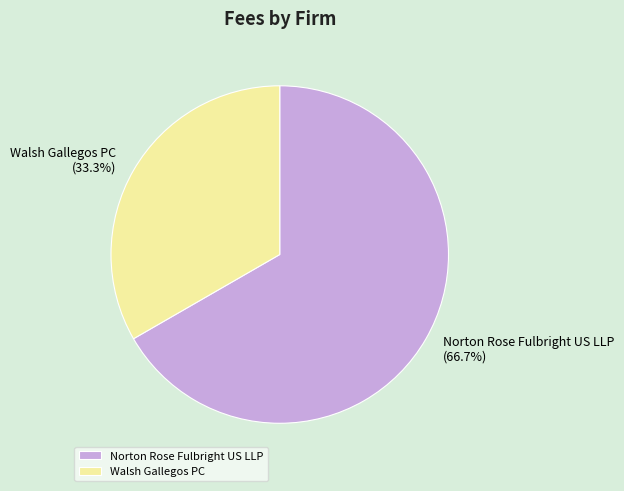

To the nearest percent, what portion does Walsh Gallegos PC represent?

33%